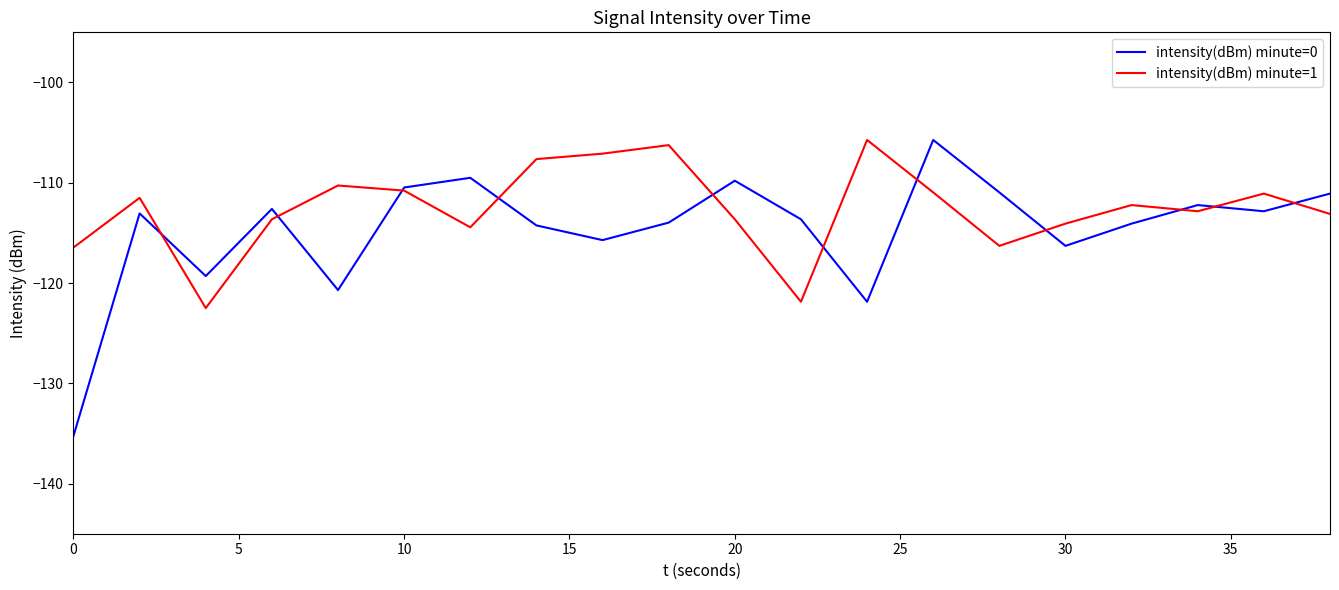

Rank the series by their average value, from highest to lowest.

intensity(dBm) minute=1, intensity(dBm) minute=0